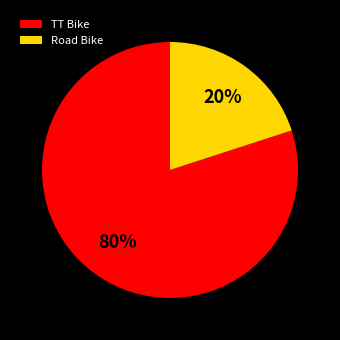

Count the number of slices in the pie.

2